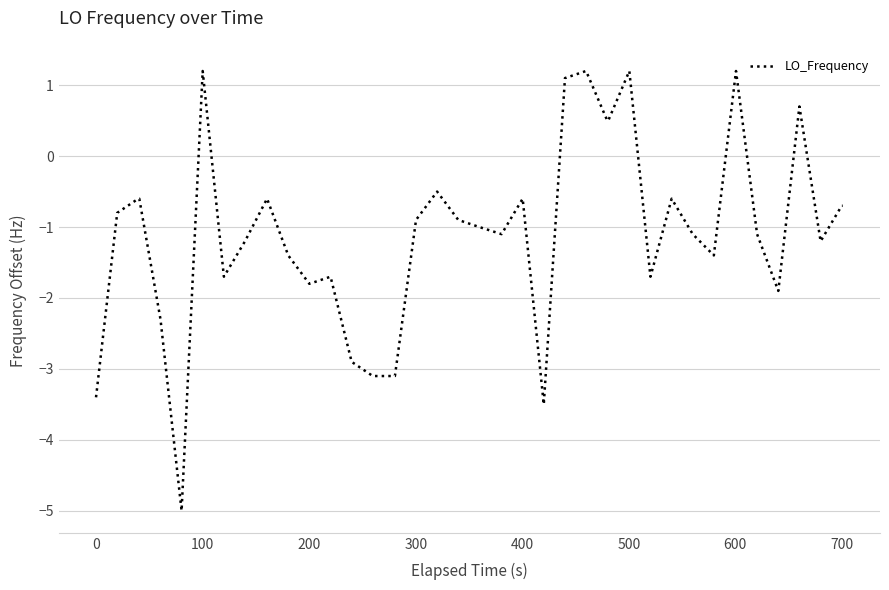

What is the maximum value shown in the chart?

1.2